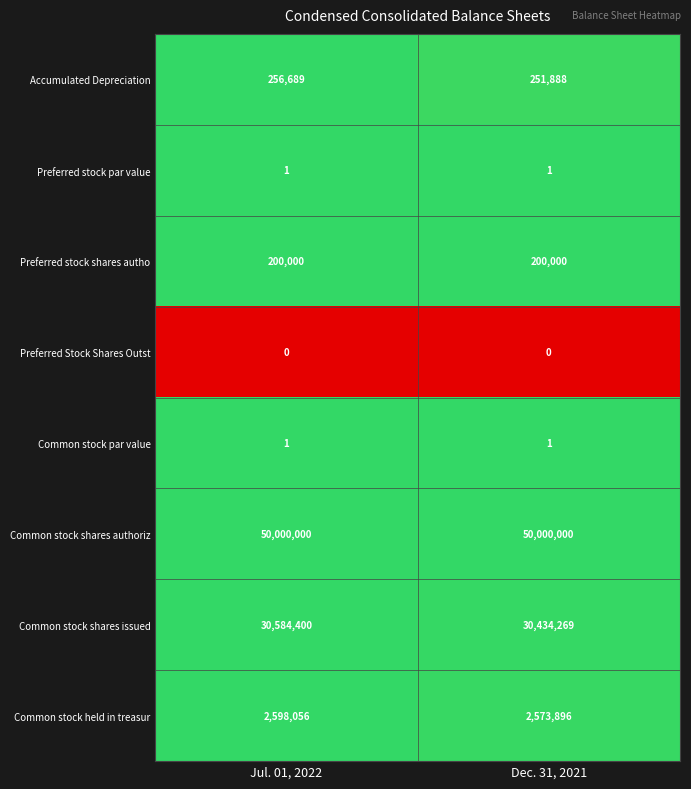

What is the spread (max minus min) of values at Jul. 01, 2022?

50000000